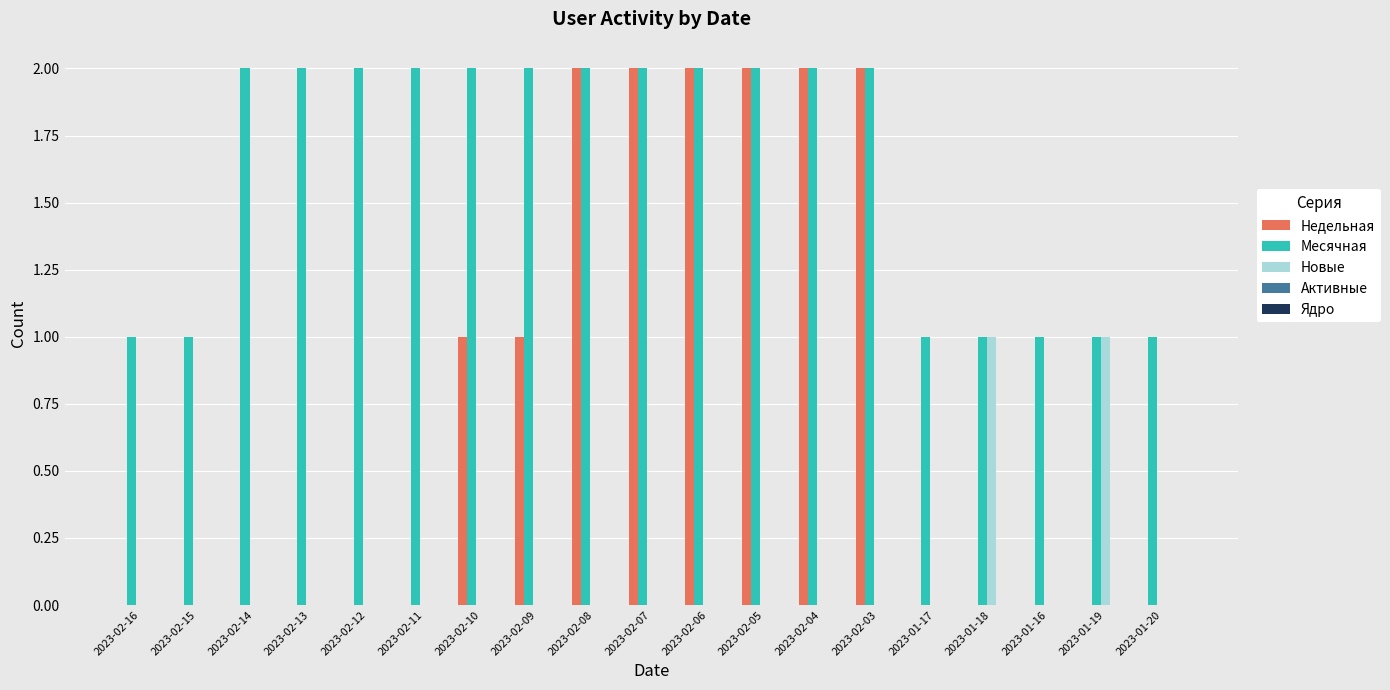

Which series has the largest range (max minus min)?

Недельная